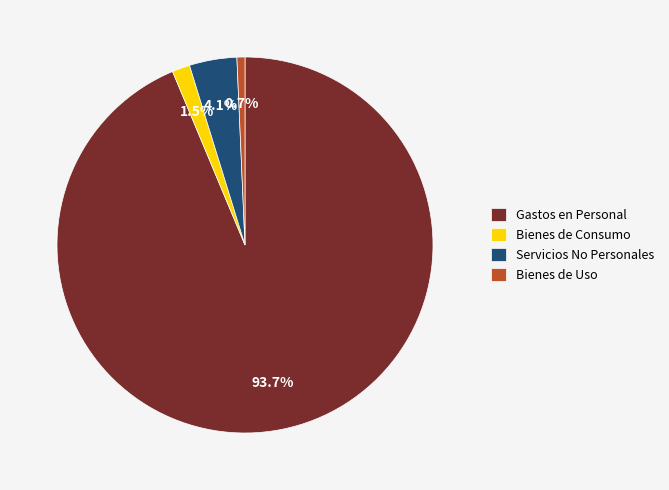

What is the total percentage of Servicios No Personales and Gastos en Personal?

97.8%